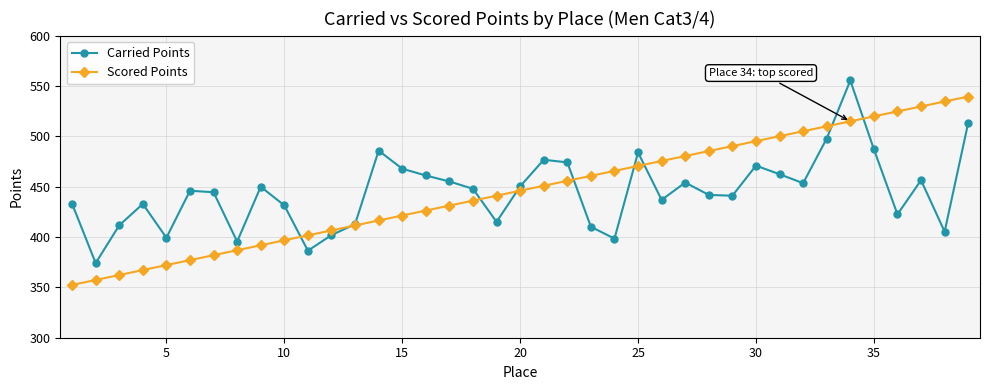

What is the greatest value displayed?

555.6